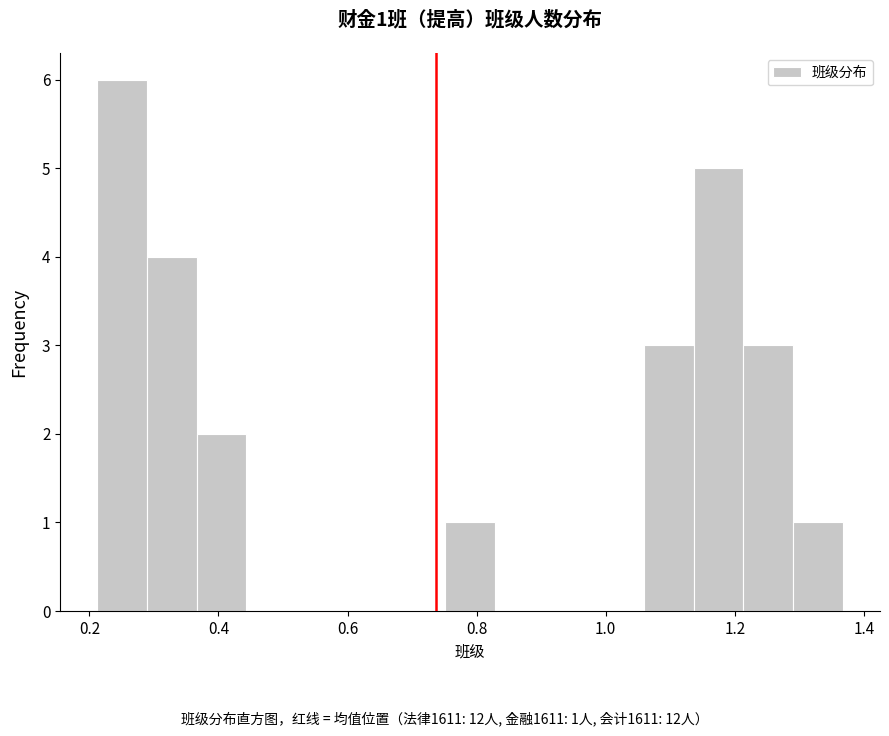

Read against the x-axis, roughly where is the centre of the tallest bar?

0.26